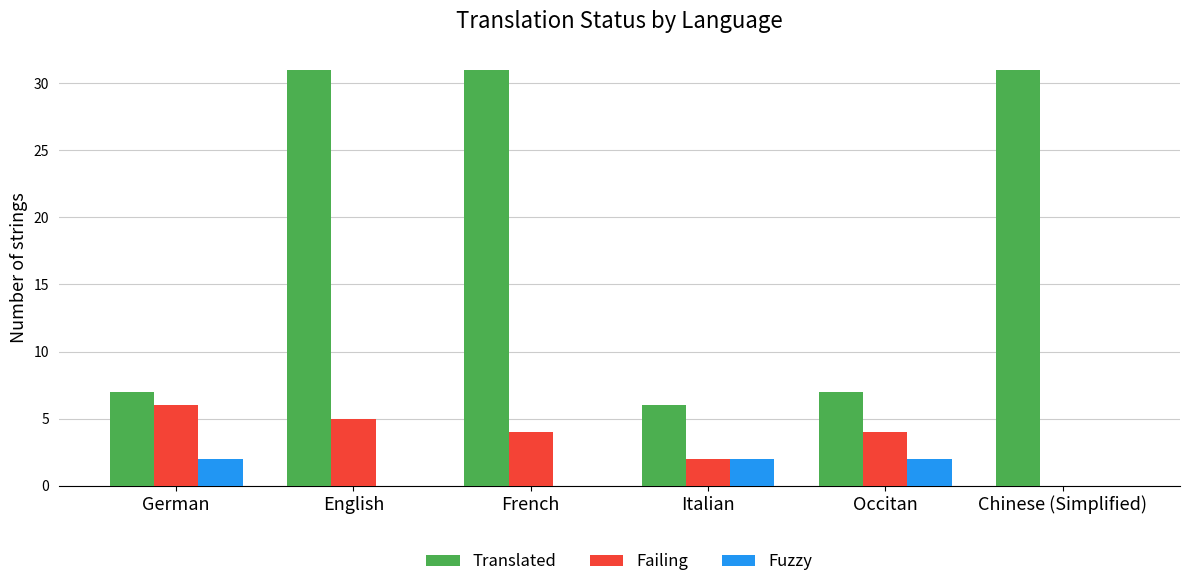

How many groups of bars are there?

6